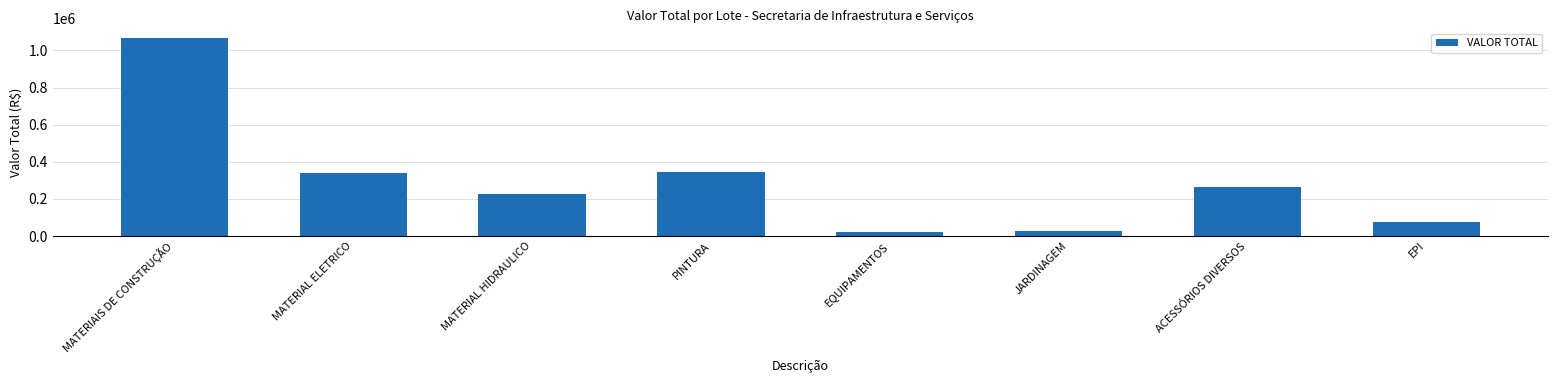

What is the difference between the maximum and minimum values?

1040958.7